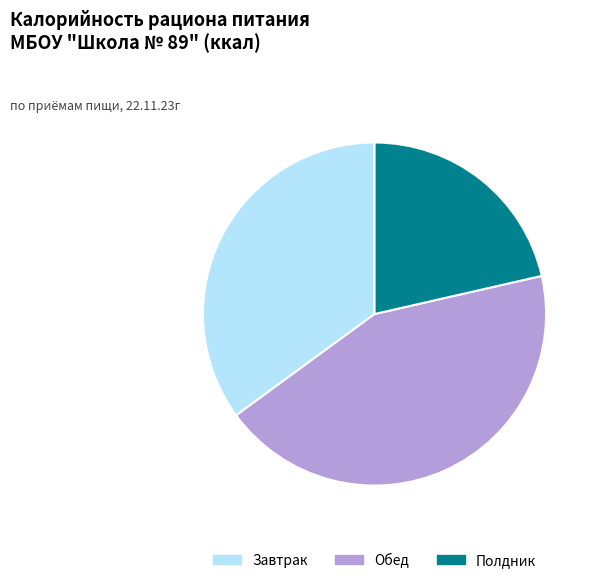

Which has a higher value, Обед or Завтрак?

Обед